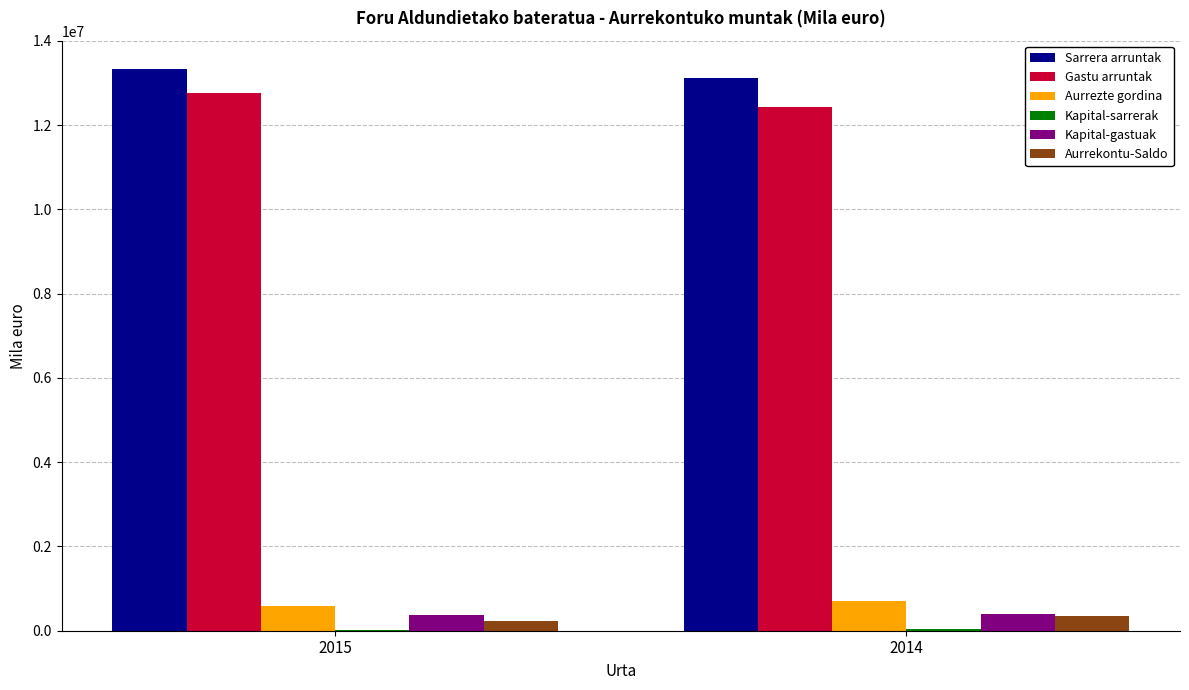

What is the sum of all Gastu arruntak values?

25174594.7